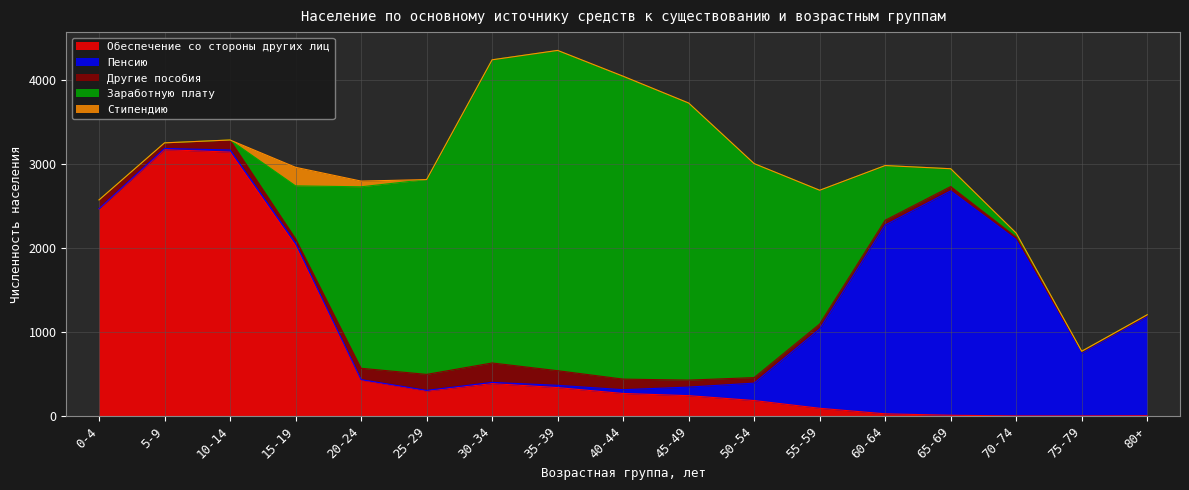

Where is Другие пособия nearest to the value 122?

10-14